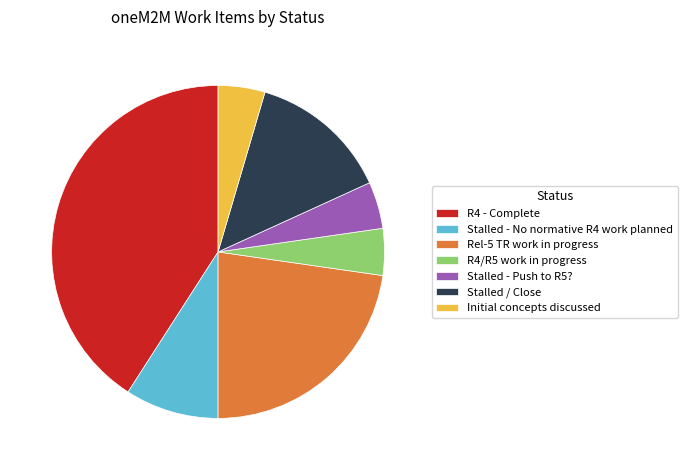

Combined, do R4 - Complete and Stalled - Push to R5? account for over 50%?

No